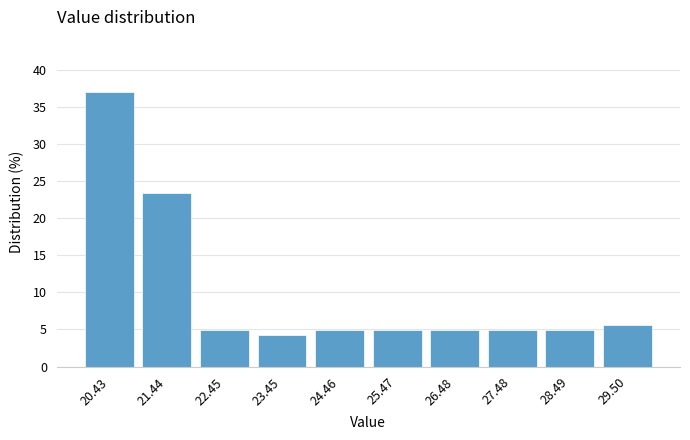

Over which range of the x-axis is the bar tallest?

20 to 21